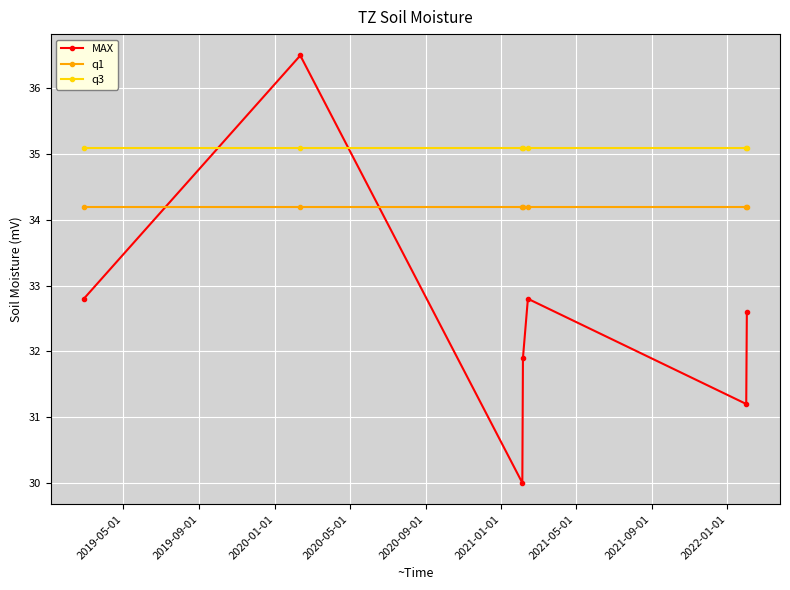

Rank the series by their average value, from lowest to highest.

MAX, q1, q3